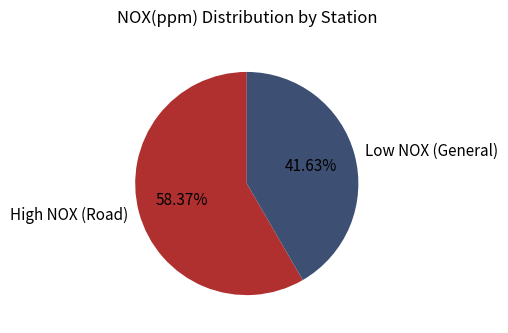

What is the largest slice in the pie chart?

High NOX (Road)